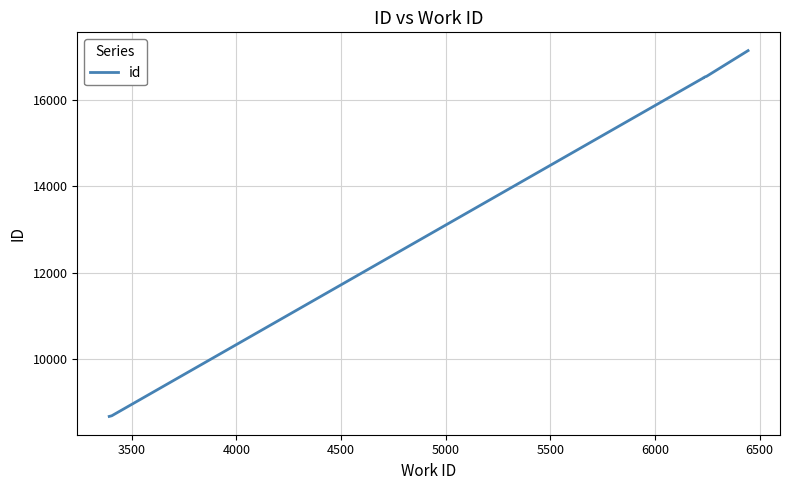

The value at 5500 is 8050. True or false?

False